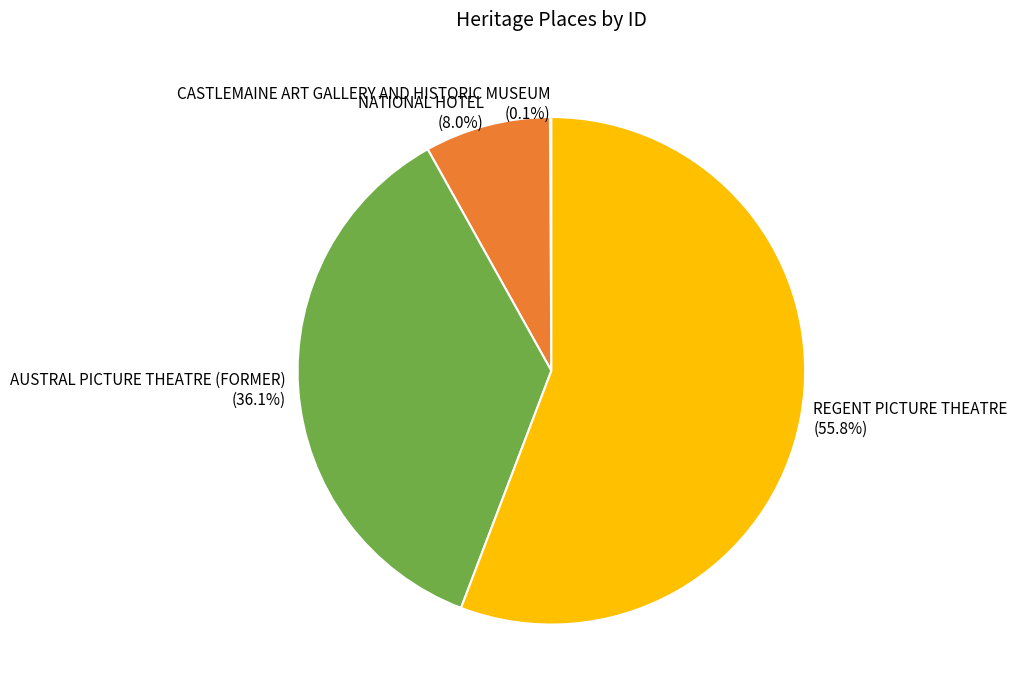

Does REGENT PICTURE THEATRE (55.8%) represent more than half of the total?

Yes